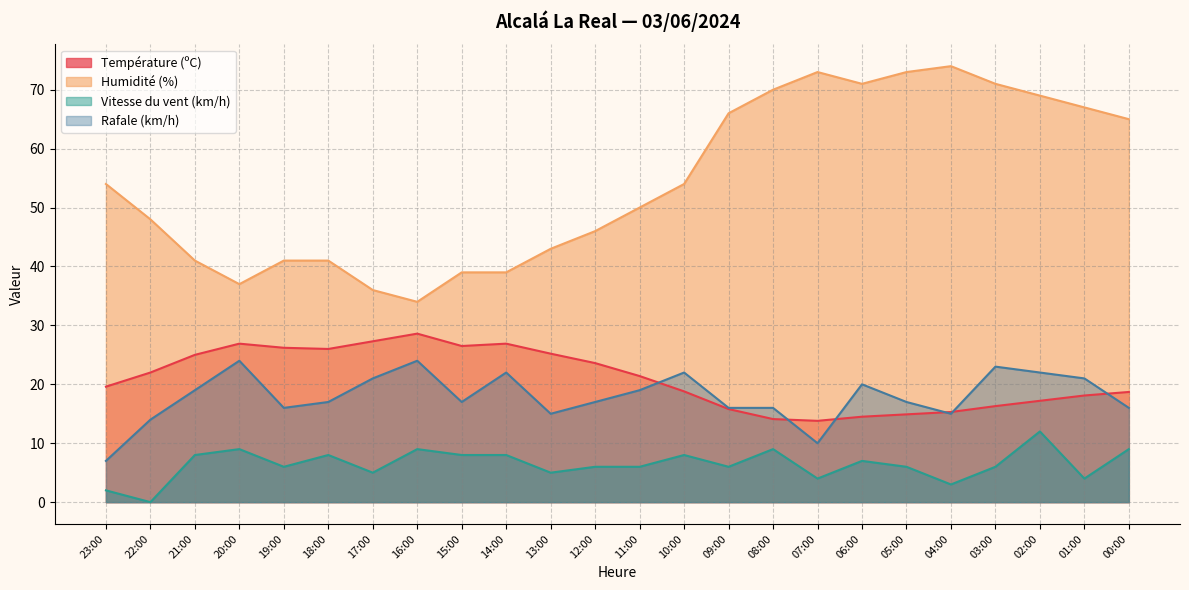

True or false: Humidité (%) and Vitesse du vent (km/h) cross at least once.

False